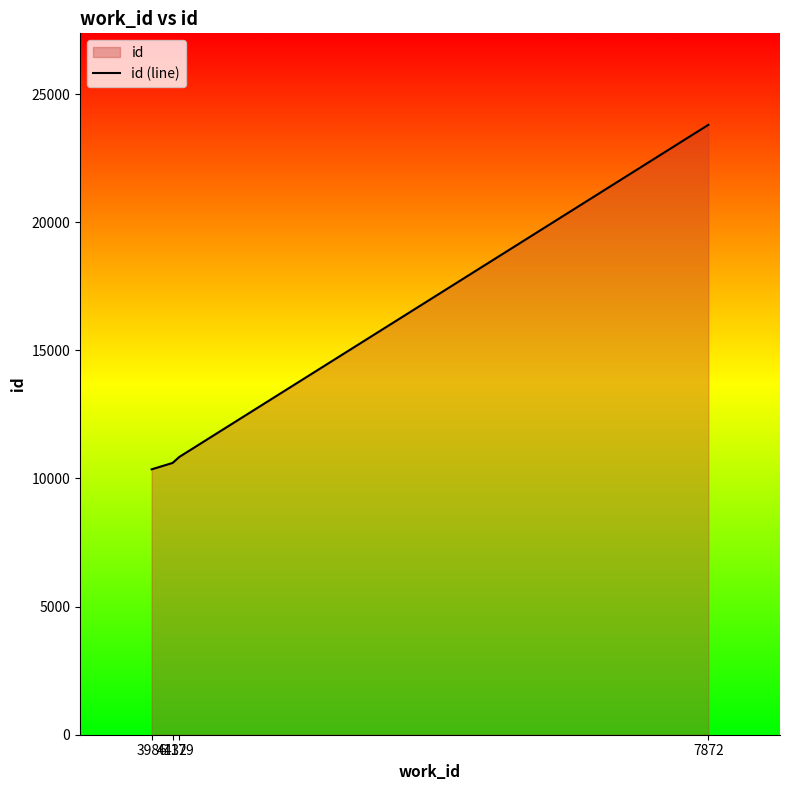

Count the number of values greater than 10840.

1